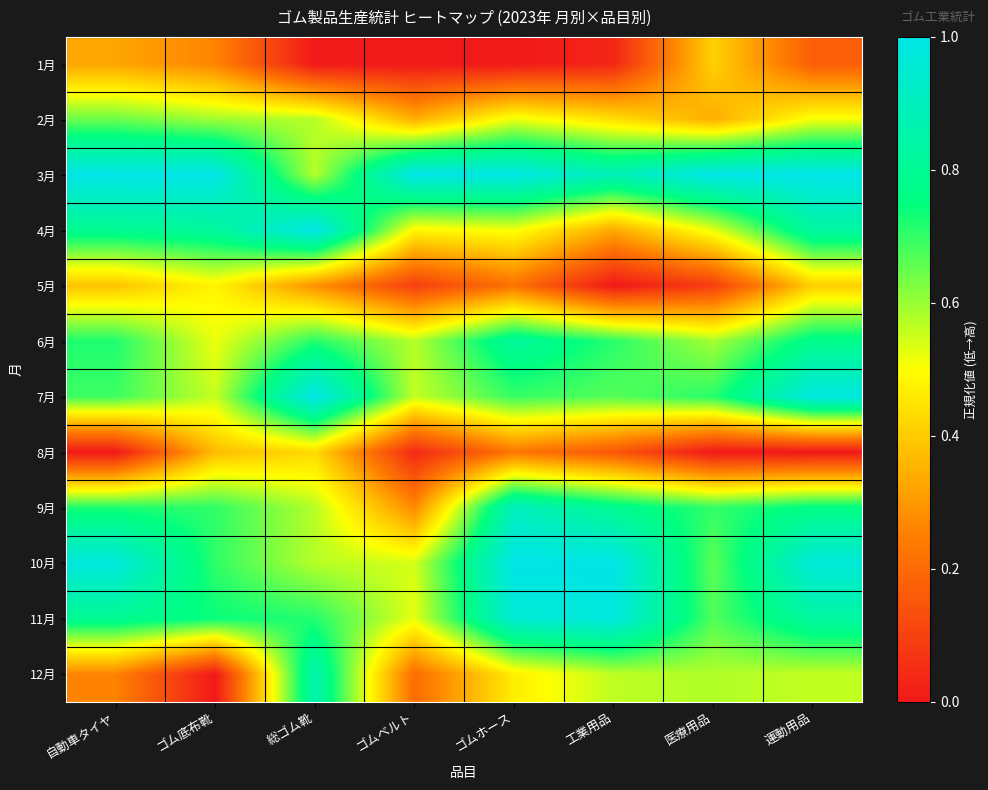

Count the number of data series in this chart.

12